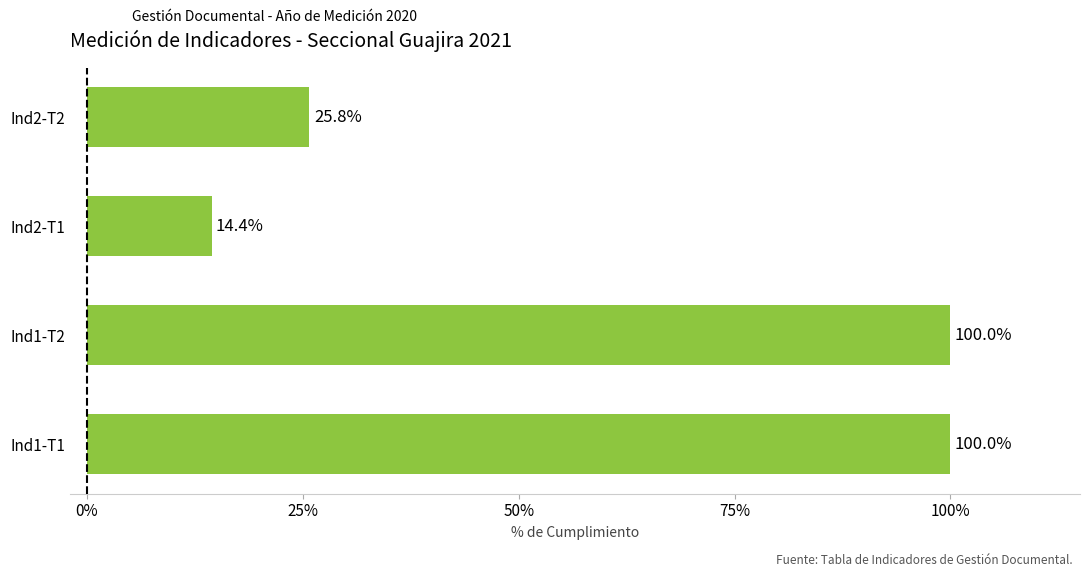

Read the value at Ind1-T2.

100.0